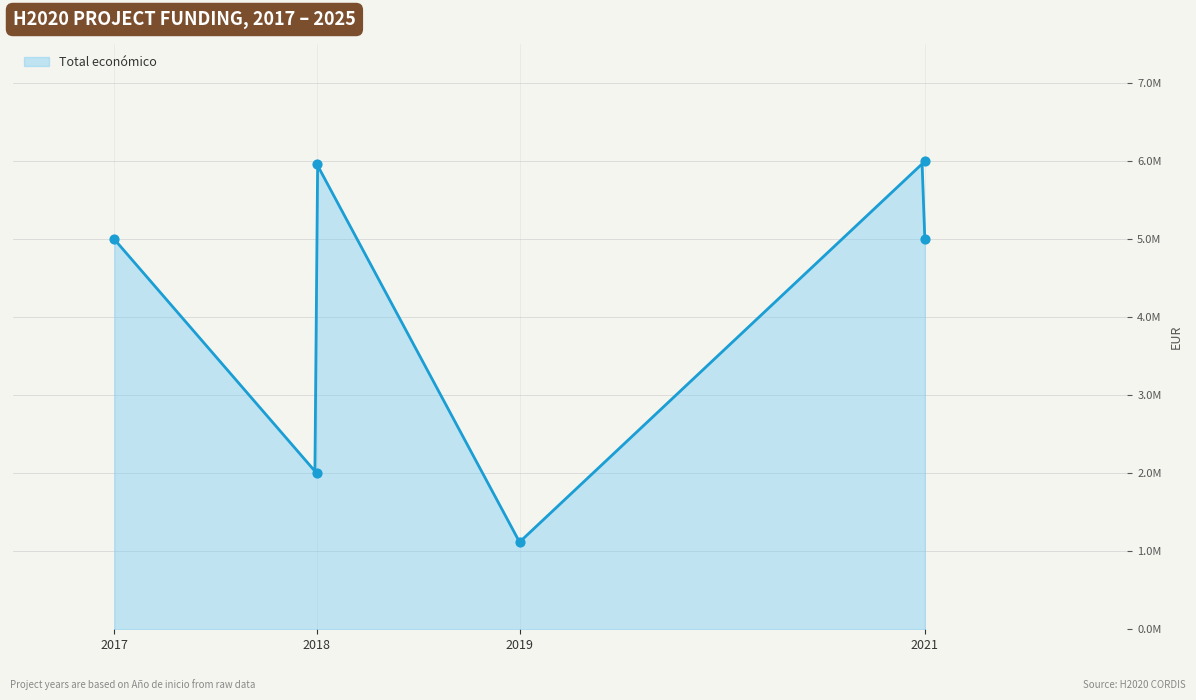

What is the change in value from 2021 to 2017?

-999241